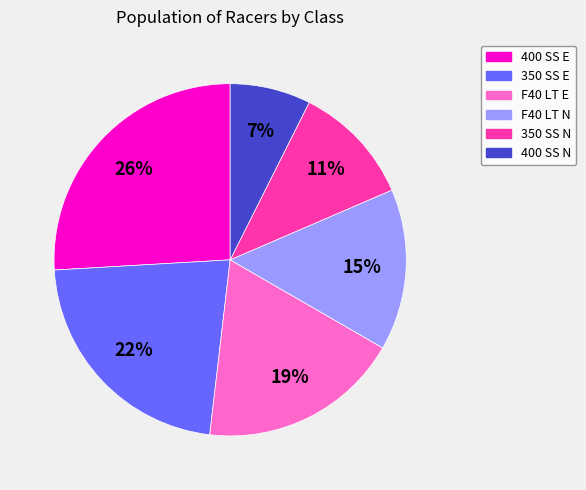

What is the ratio of the value at F40 LT E to the value at 400 SS E?

0.7